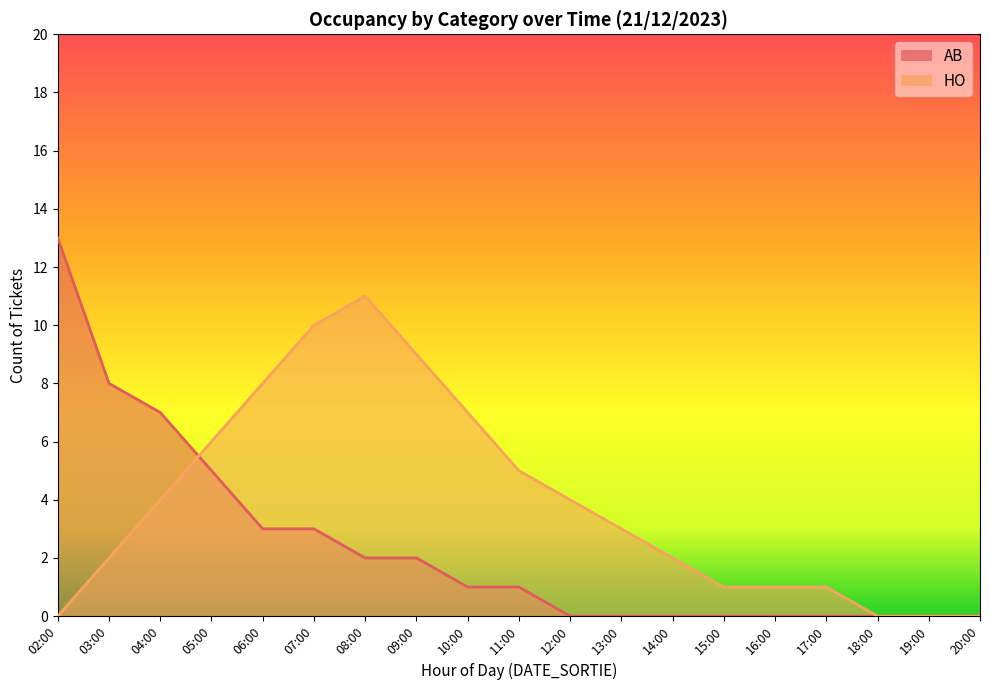

At which label does AB reach its minimum?

12:00